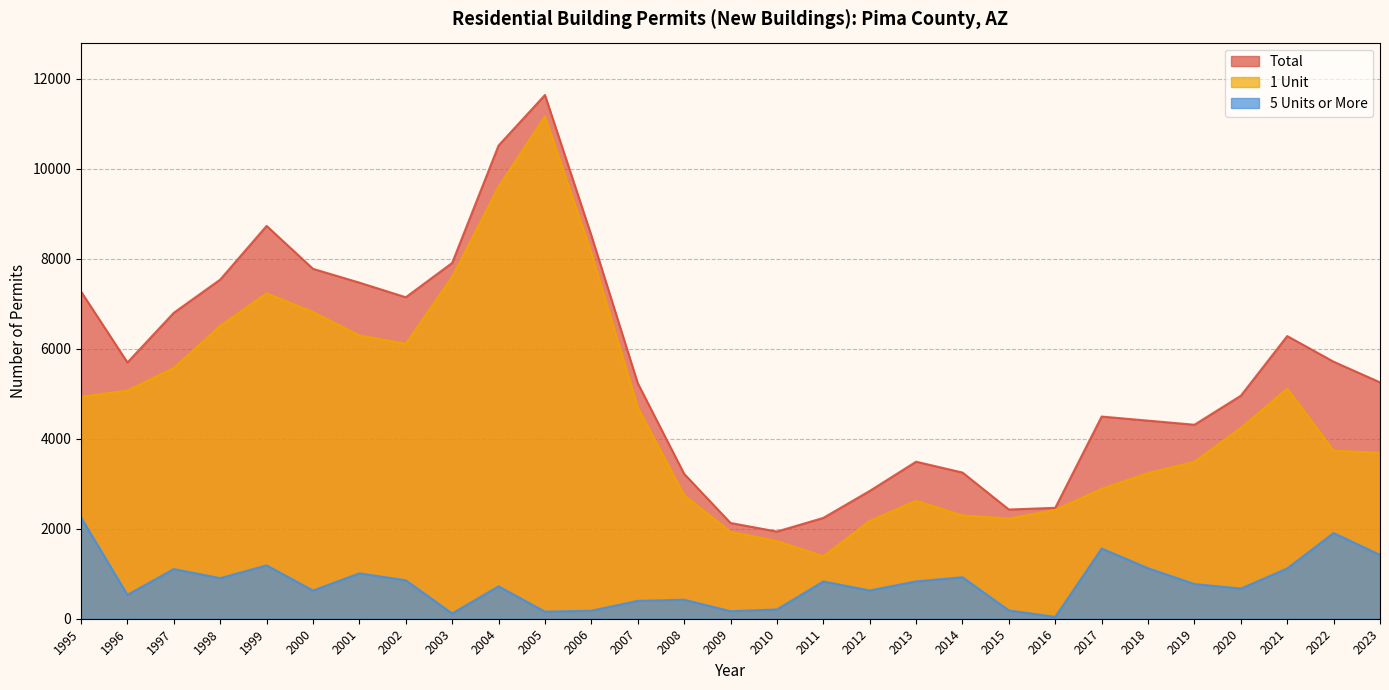

Which series has the widest spread of values?

1 Unit